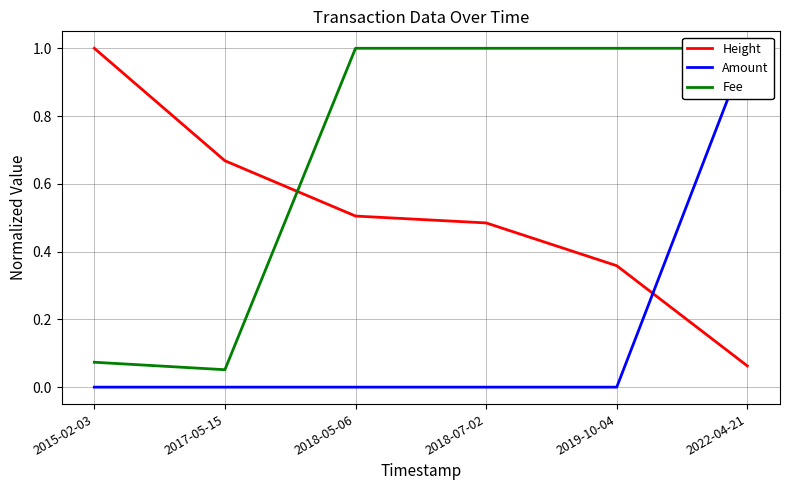

What is the label of the 5th point from the right?

2017-05-15